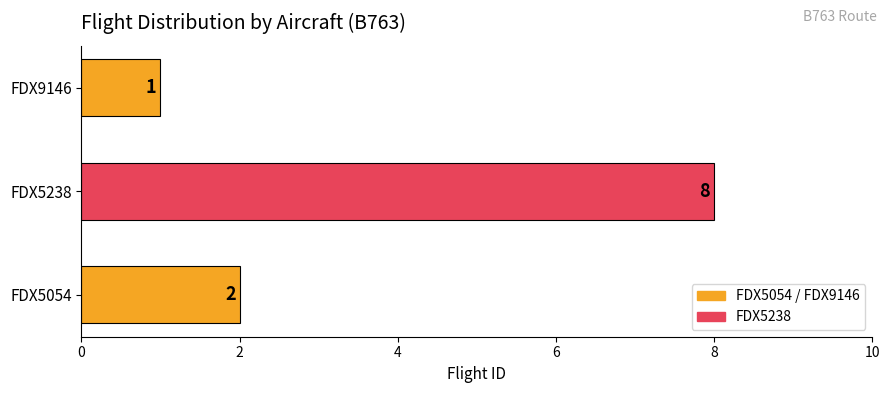

Where is the data nearest to the value 4?

FDX5054